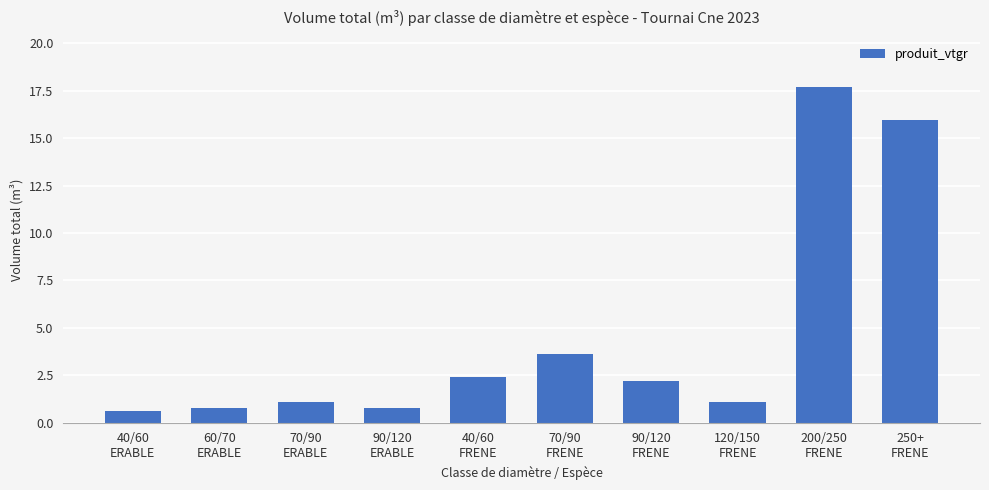

Are the bars grouped side by side (vs. stacked)?

No